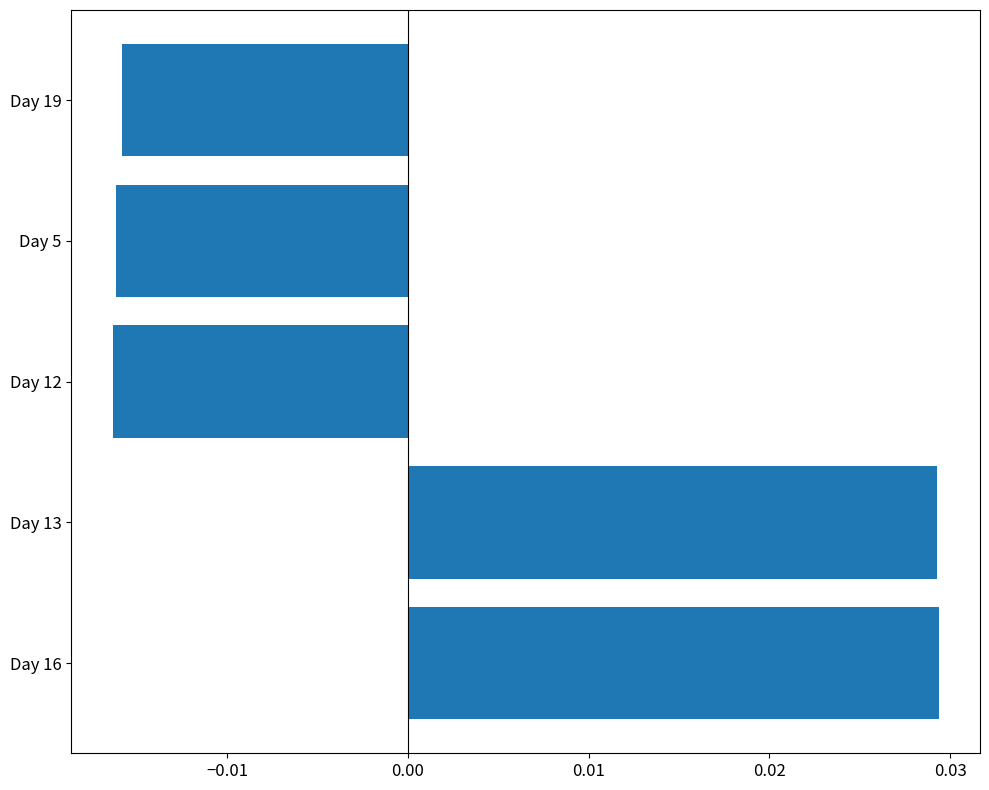

Which has a higher value, Day 19 or Day 13?

Day 13